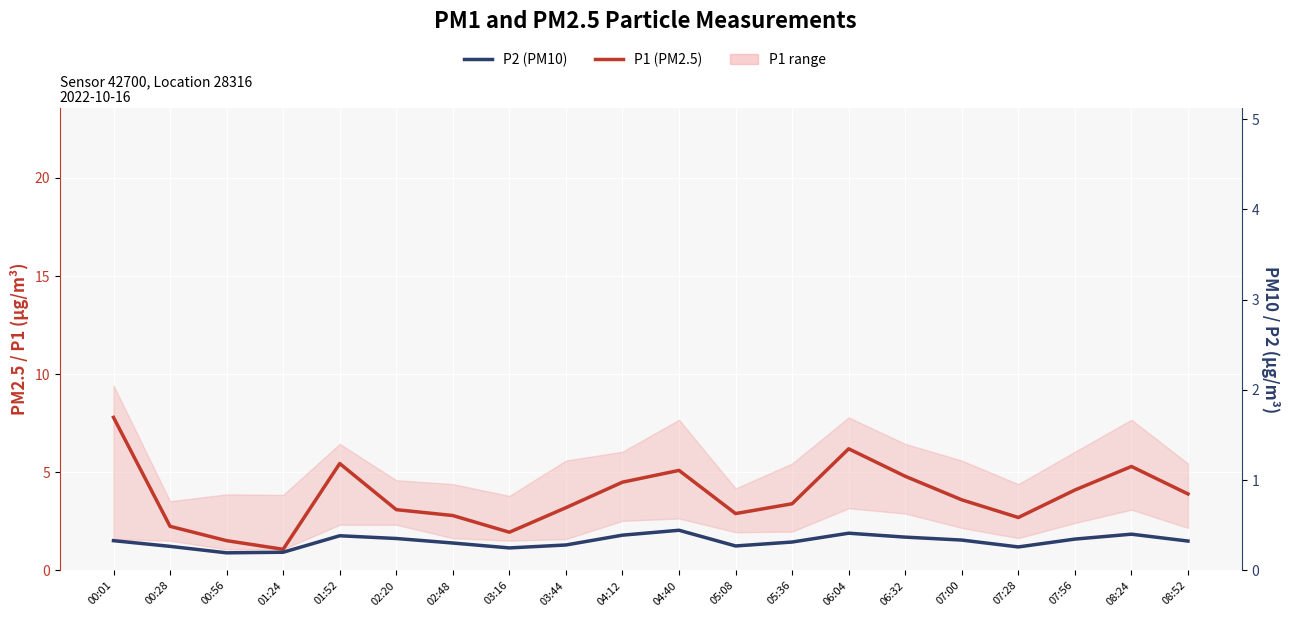

Reading left to right, extract all data points from this chart.

P1 (PM2.5): 7.8	2.2	1.5	1.1	5.5	3.1	2.8	1.9	3.2	4.5	5.1	2.9	3.4	6.2	4.8	3.6	2.7	4.1	5.3	3.9
P2 (PM10): 1.5	1.2	0.9	0.9	1.8	1.6	1.4	1.1	1.3	1.8	2.0	1.2	1.4	1.9	1.7	1.6	1.2	1.6	1.9	1.5